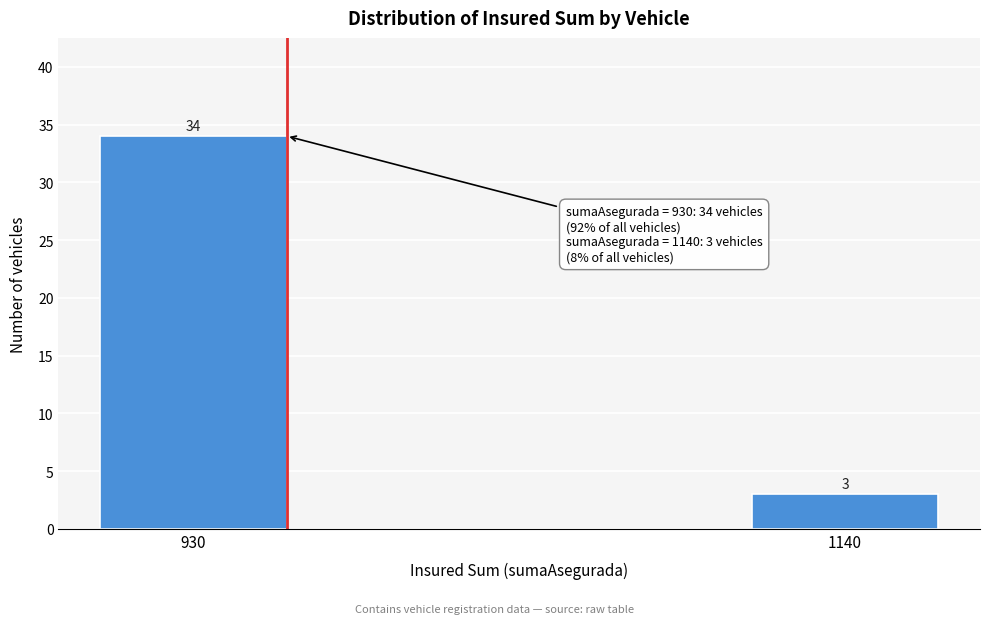

Reading left to right, list all the values displayed in this chart.

930=34	1140=3